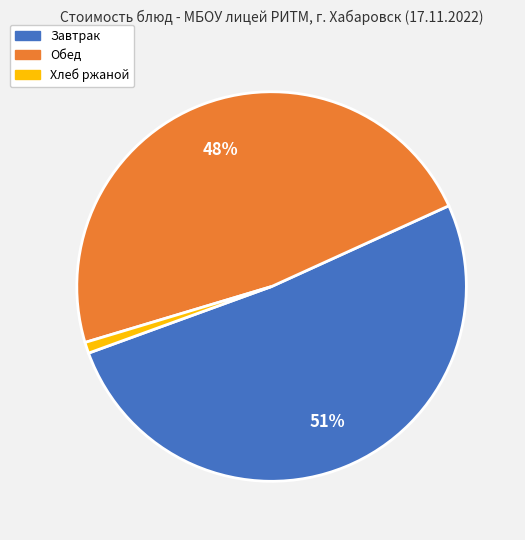

What is the smallest slice in the pie chart?

Хлеб ржаной